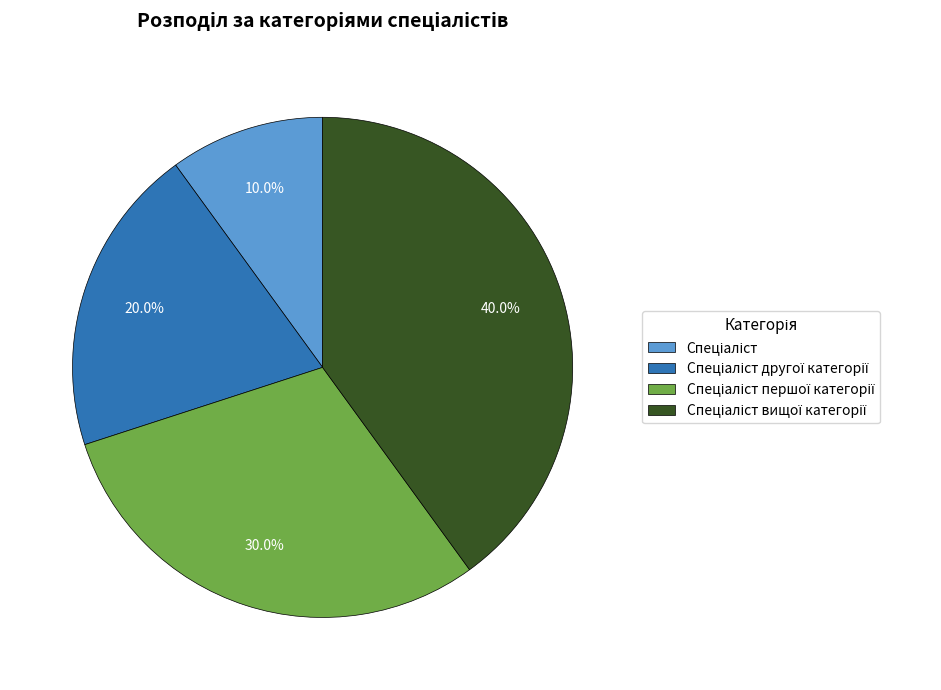

Does any single category account for the majority?

No